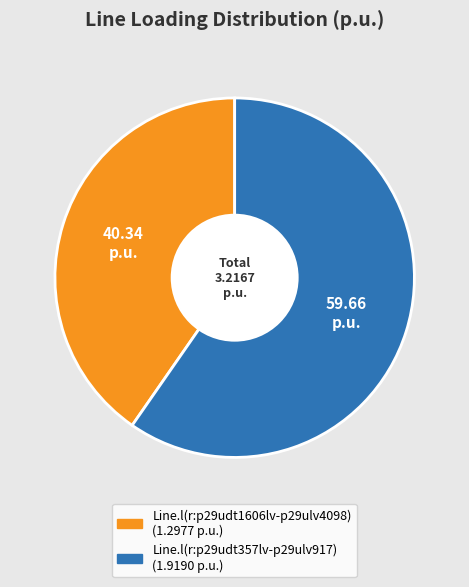

Is the sum of Line.l(r:p29udt1606lv-p29ulv4098) and Line.l(r:p29udt357lv-p29ulv917) greater than half?

Yes